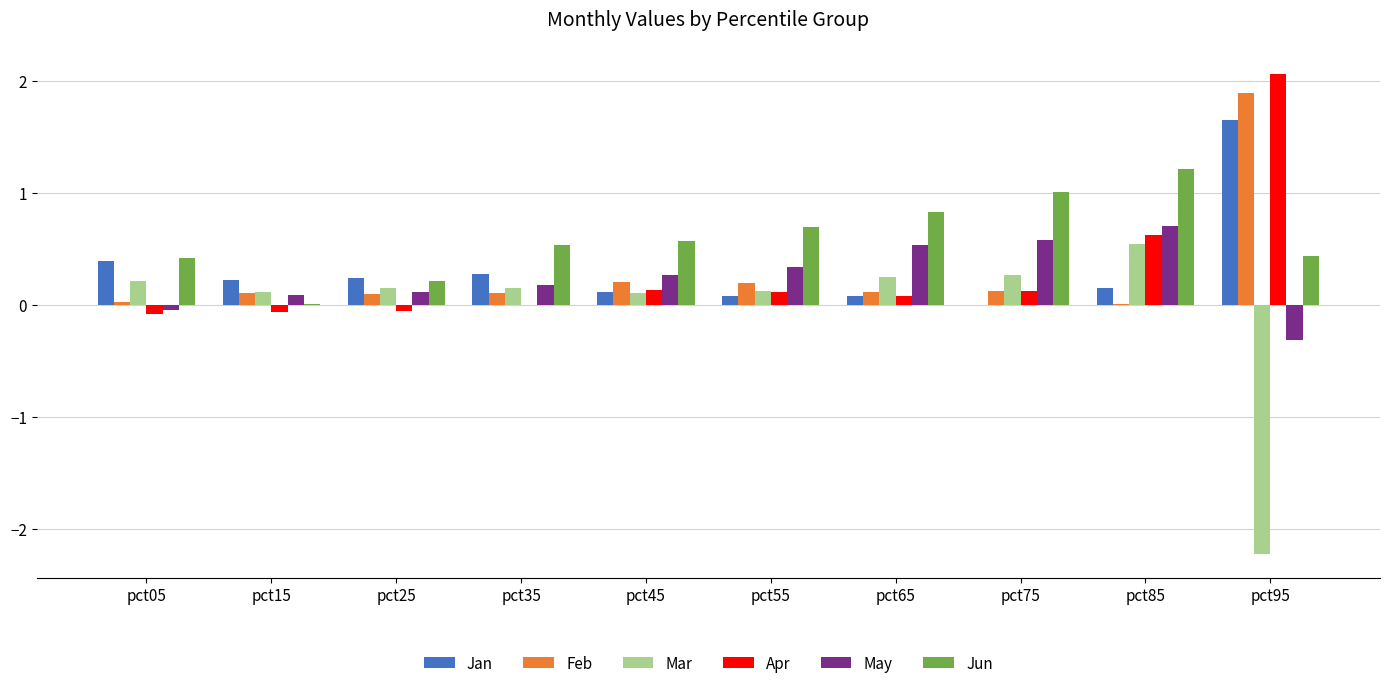

Which category has the highest value across all series?

pct95